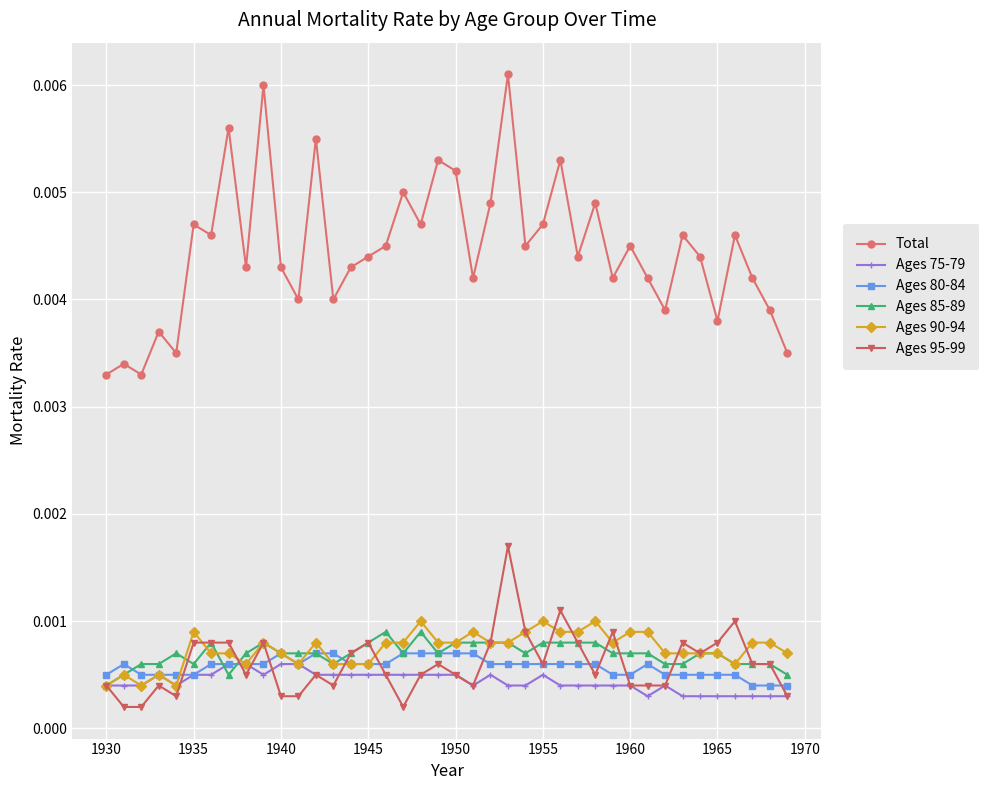

How many categories are shown in the chart?

40